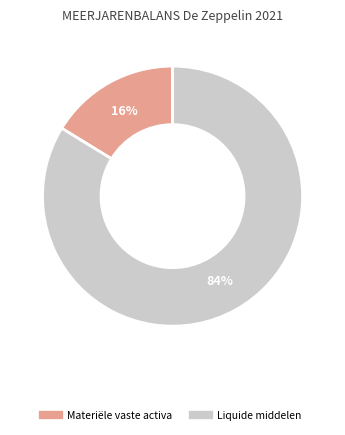

Is there a majority slice in this chart?

Yes